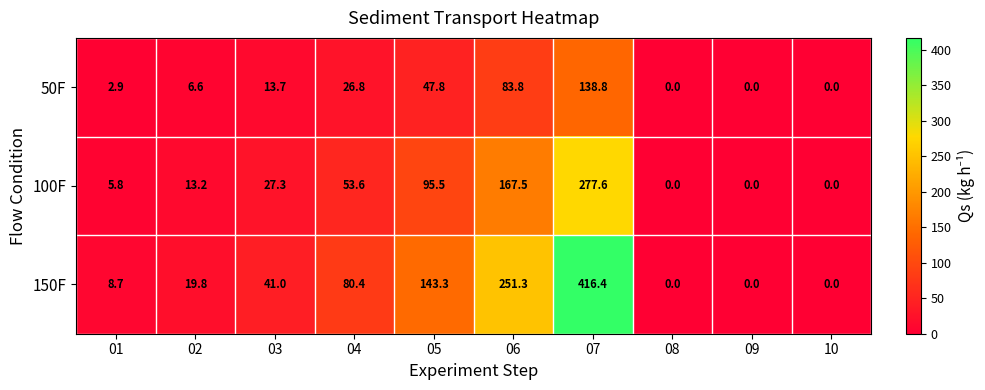

Which series has the largest range (max minus min)?

150F